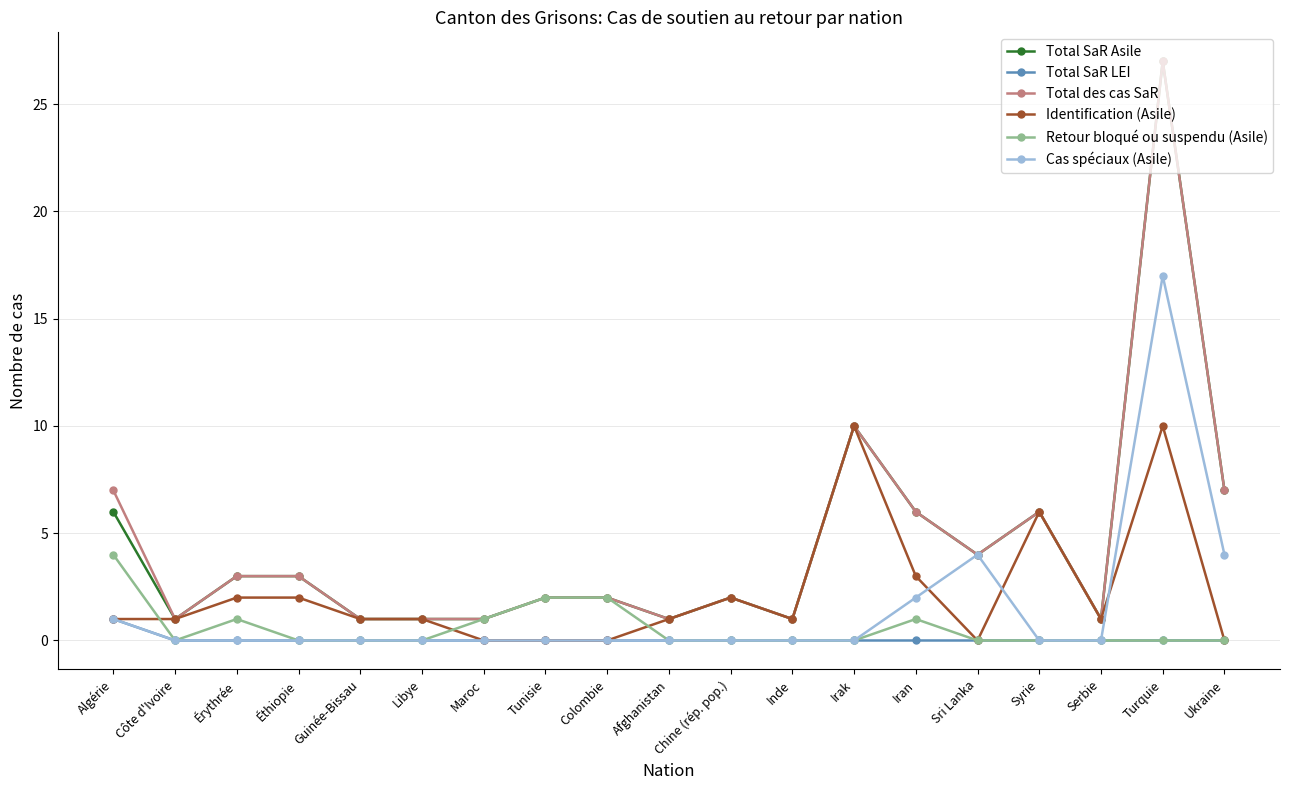

What is the spread (max minus min) of values at Érythrée?

3